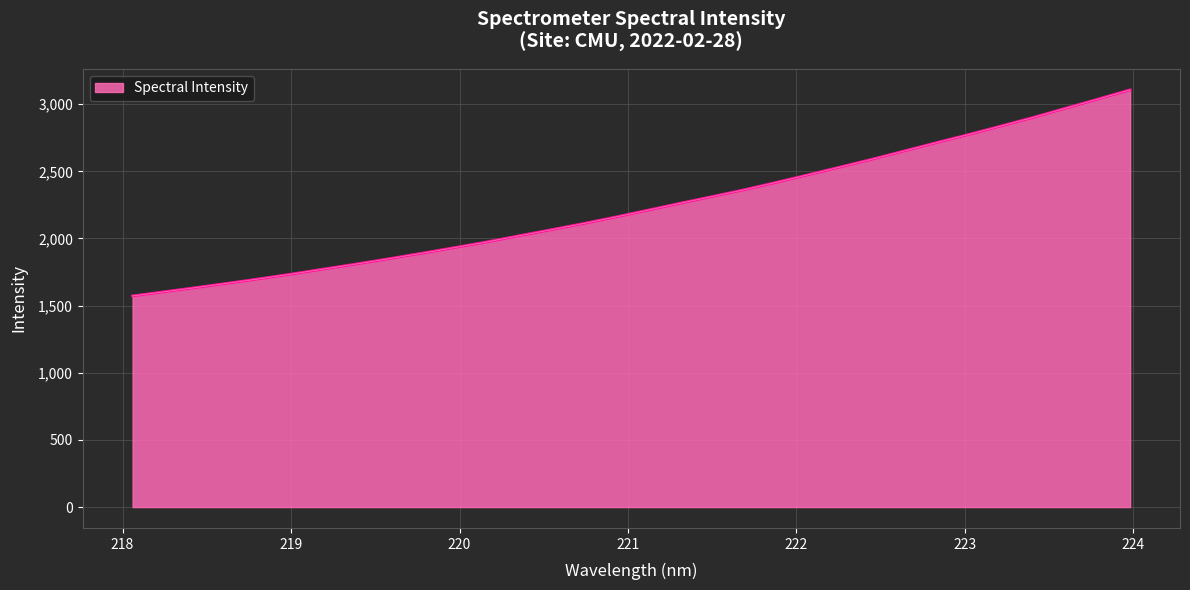

What is the minimum value shown in the chart?

1572.1